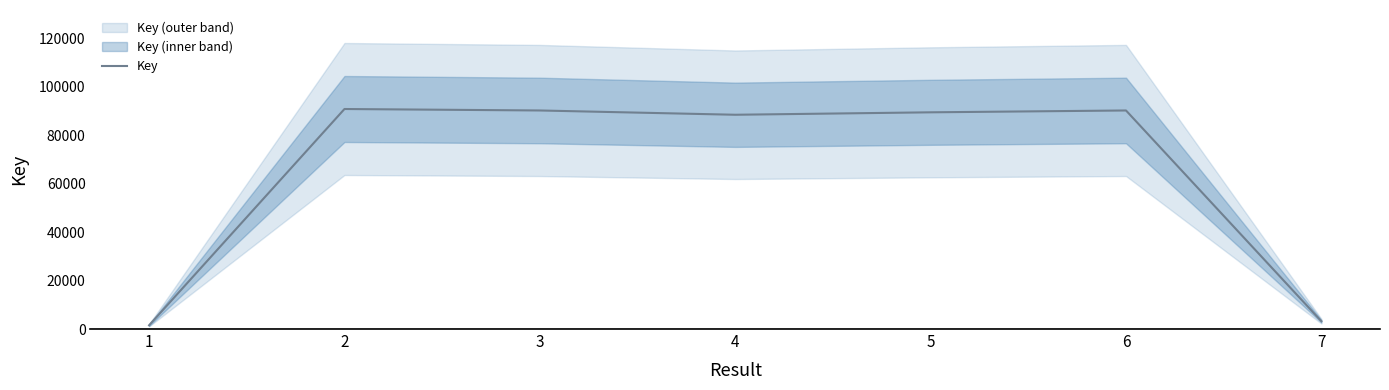

What is the difference between the maximum and minimum values?

89189